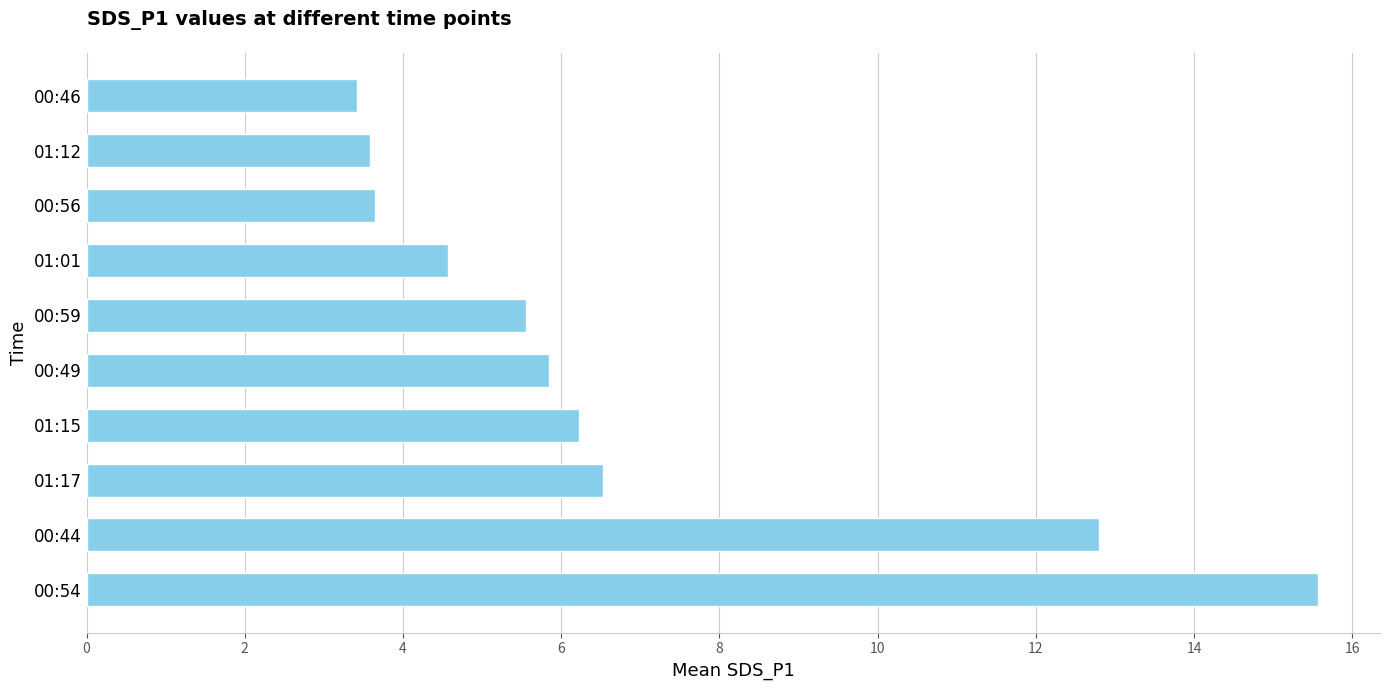

The chart shows a value of 6.5 at 01:17. True or false?

True